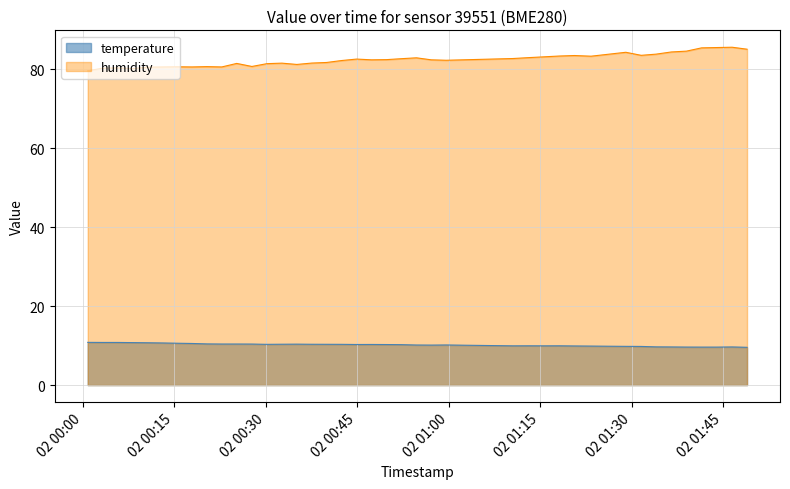

Where does the humidity series first go above 82?

2023-05-02T00:42:26